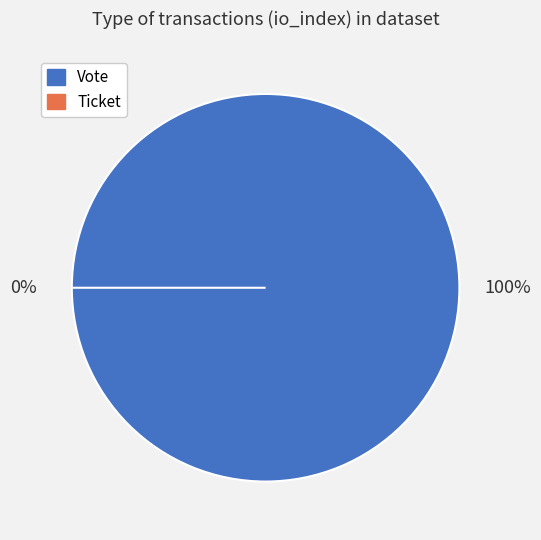

How many segments does this pie chart have?

2